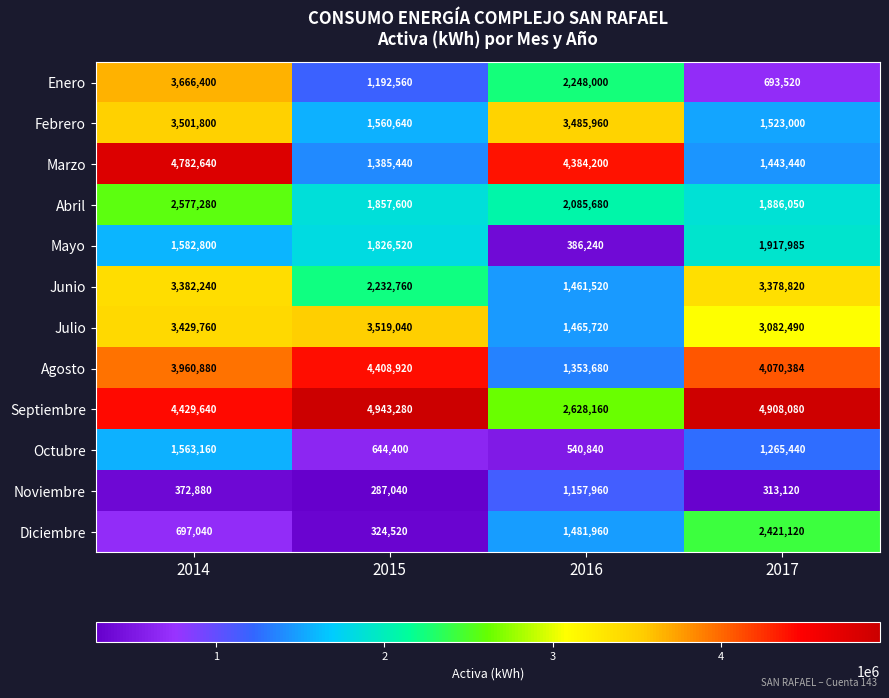

At which category is the sum across all series the highest?

2014